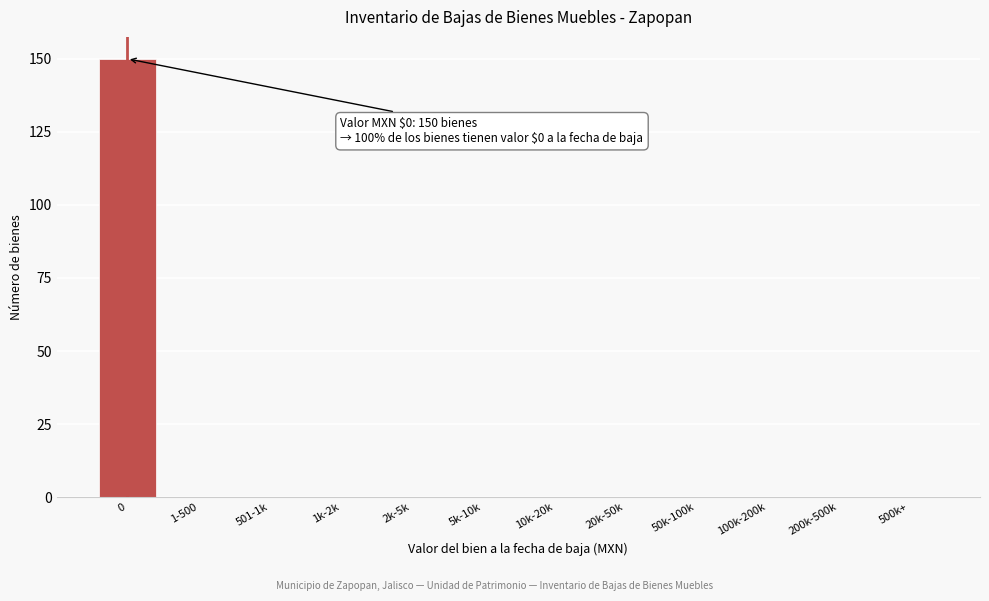

Reading left to right, what are all the values shown in this chart?

0=150	1-500=0	501-1k=0	1k-2k=0	2k-5k=0	5k-10k=0	10k-20k=0	20k-50k=0	50k-100k=0	100k-200k=0	200k-500k=0	500k+=0